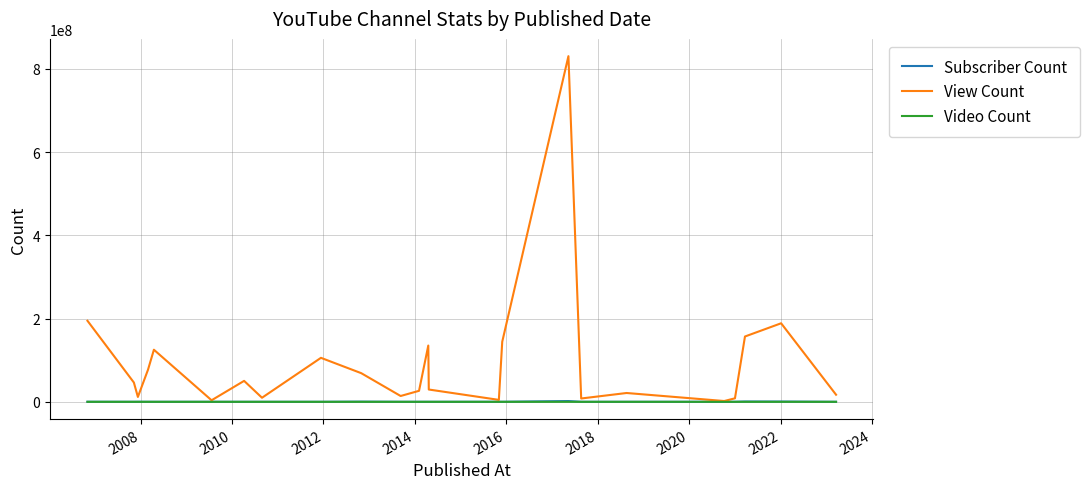

Which series has the largest total across all categories?

View Count